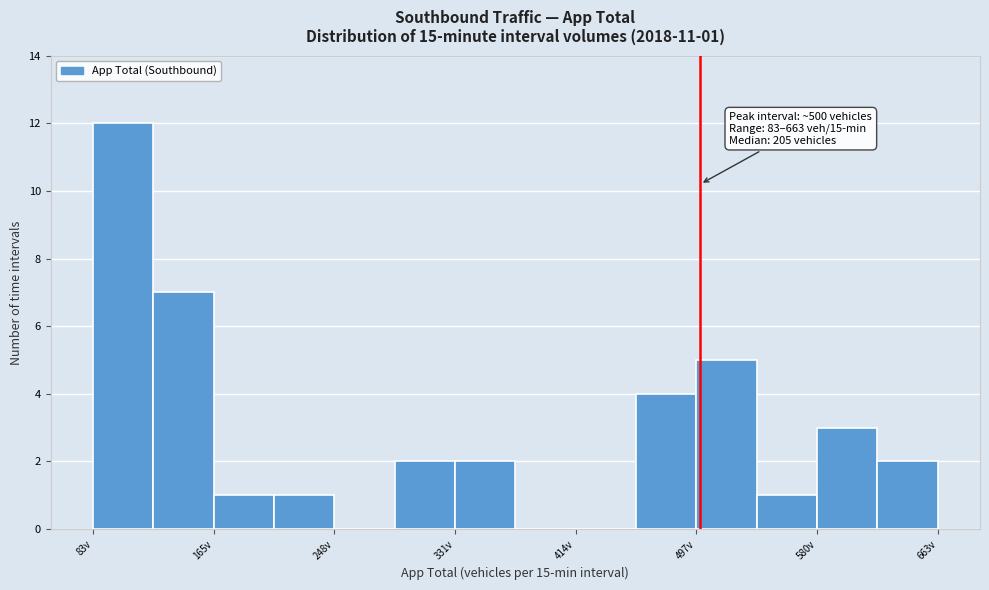

Which range on the x-axis has the tallest bar?

80 to 120